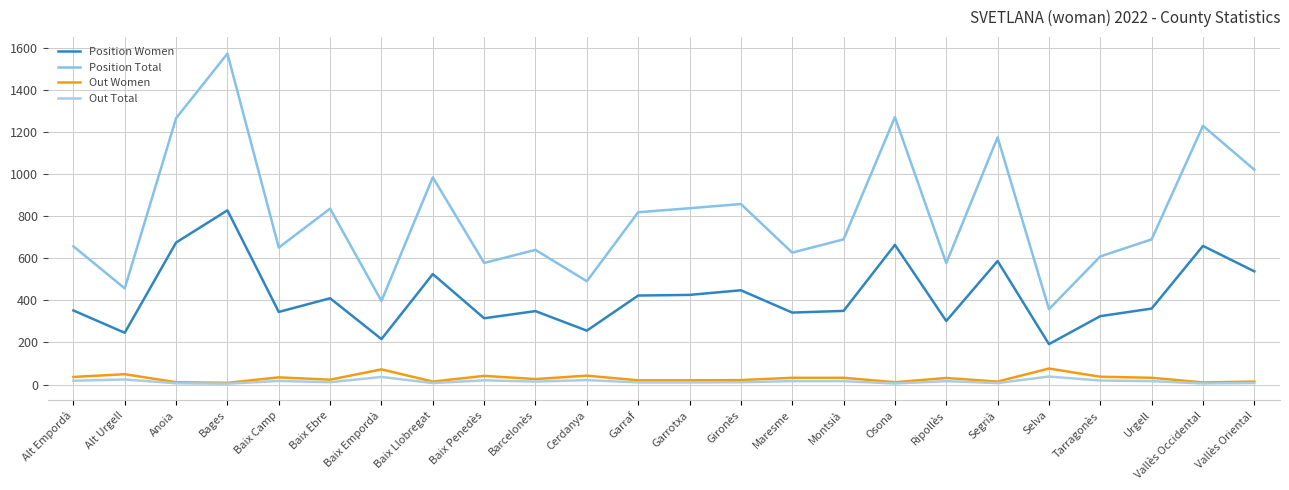

How many lines are shown in the chart?

4